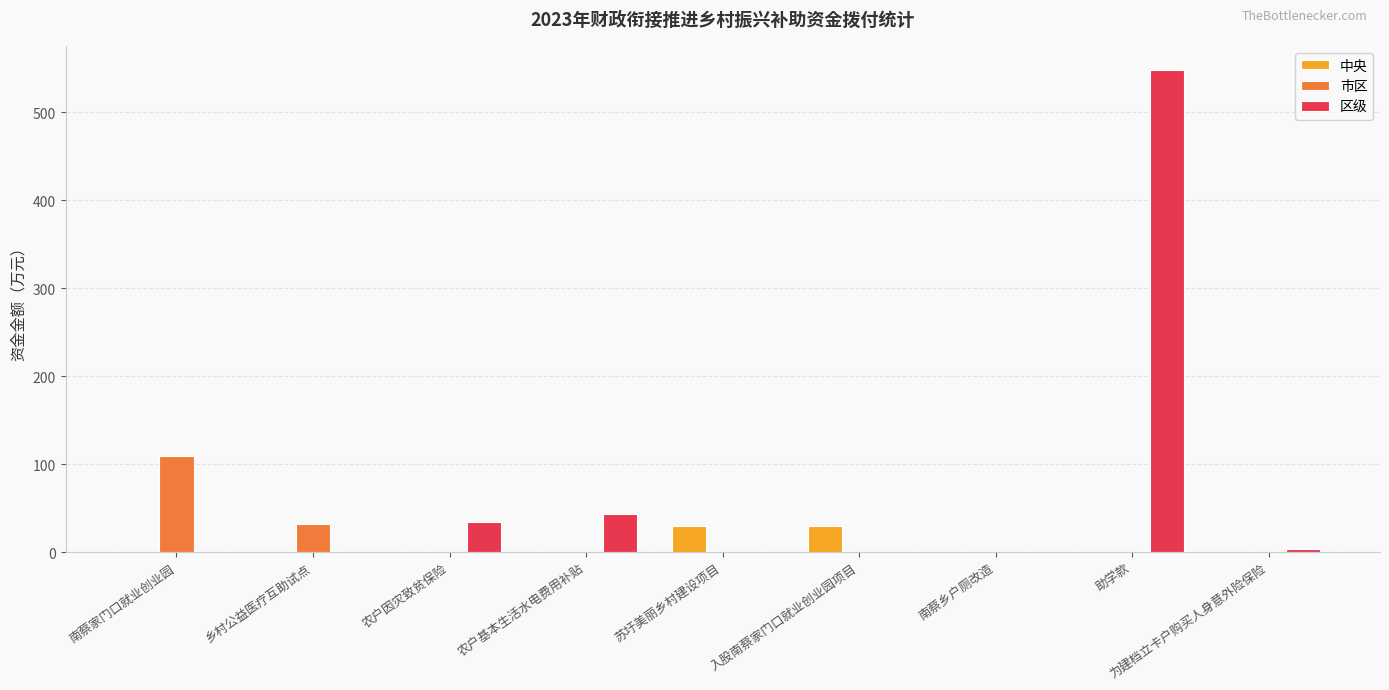

Which series has the largest total across all categories?

区级